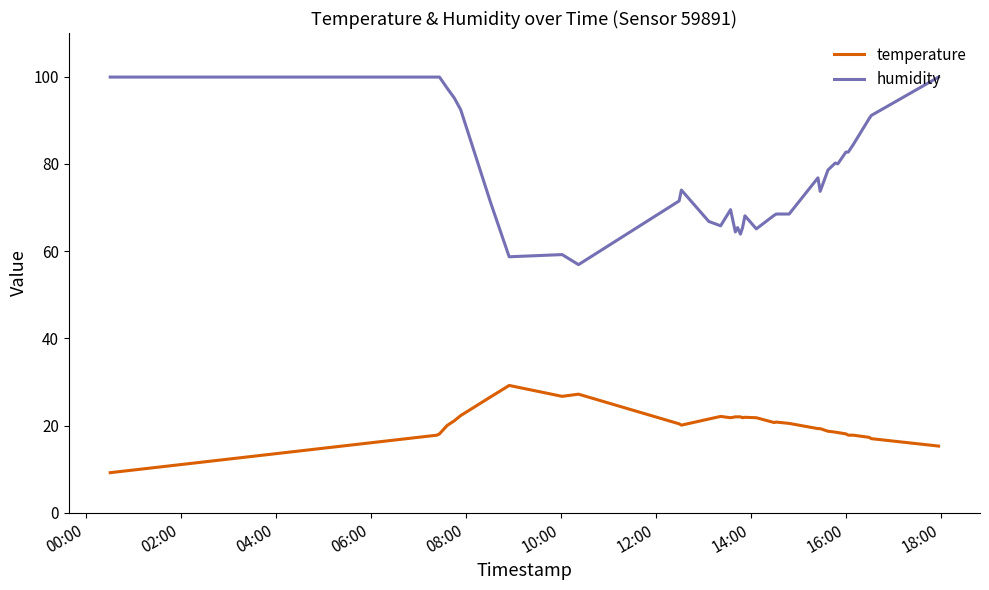

What is the maximum value shown in the chart?

99.9